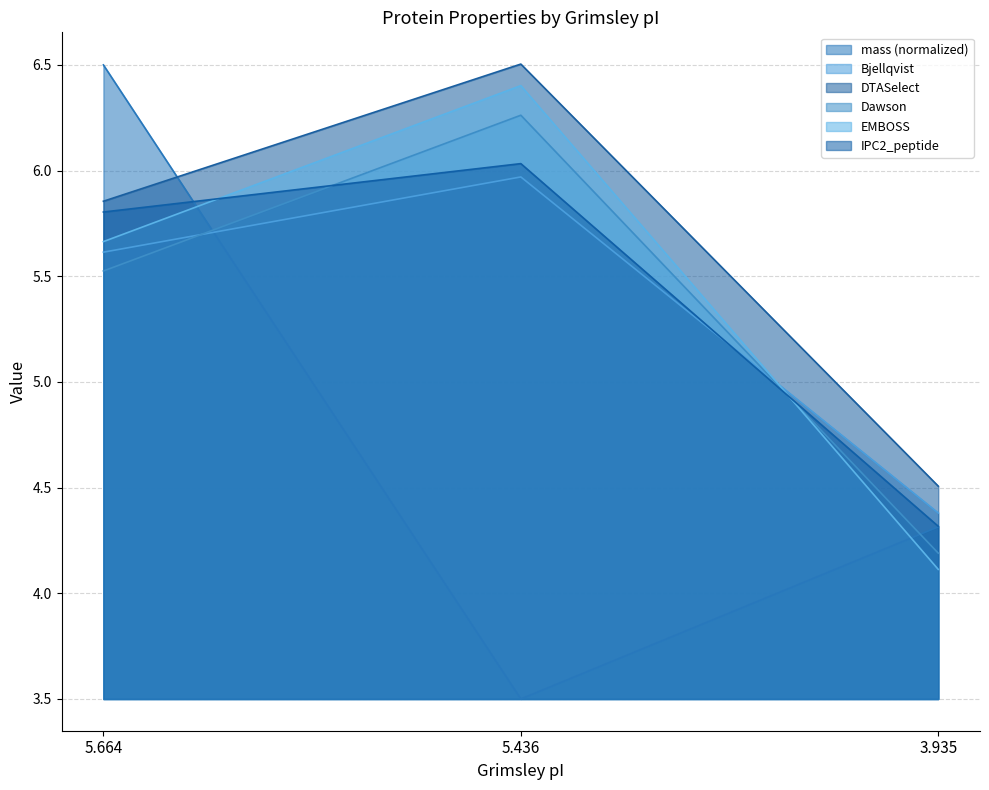

Where does the Bjellqvist series first go above 5?

5.664